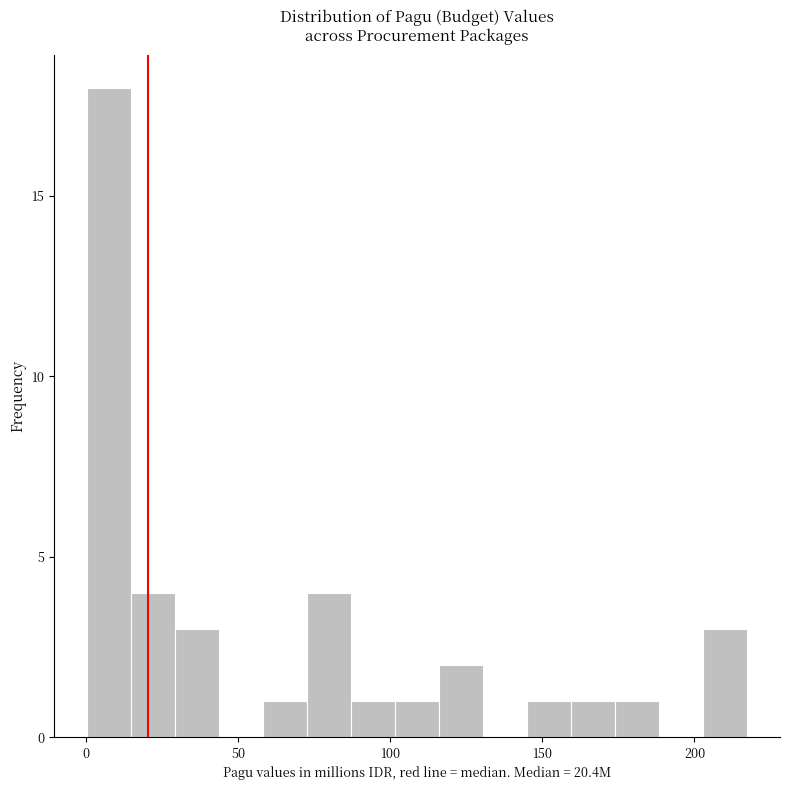

Read against the x-axis, roughly where is the centre of the tallest bar?

10